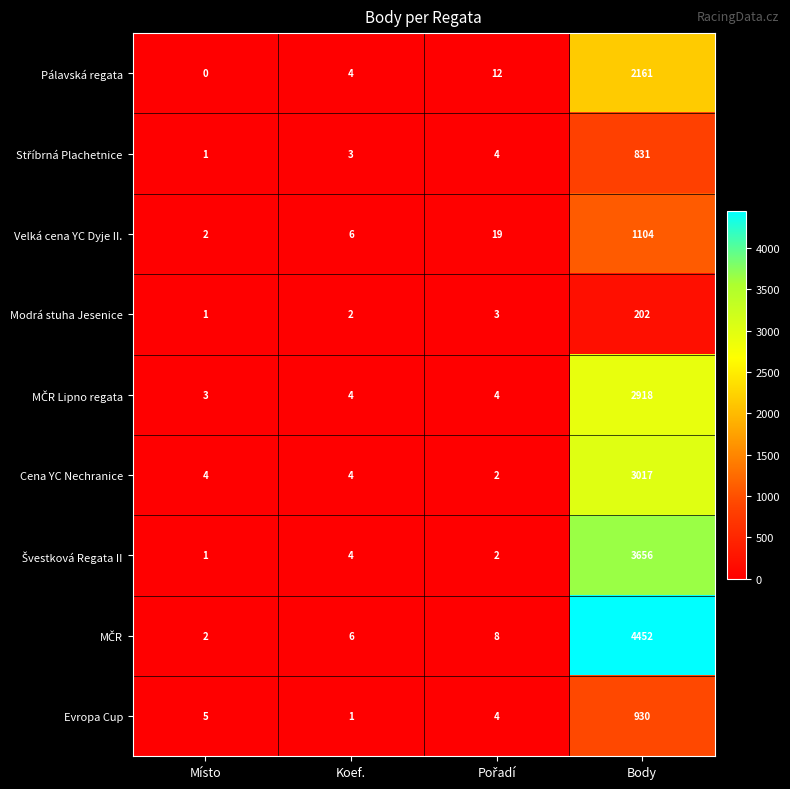

What is the total value across all series at Body?

19271